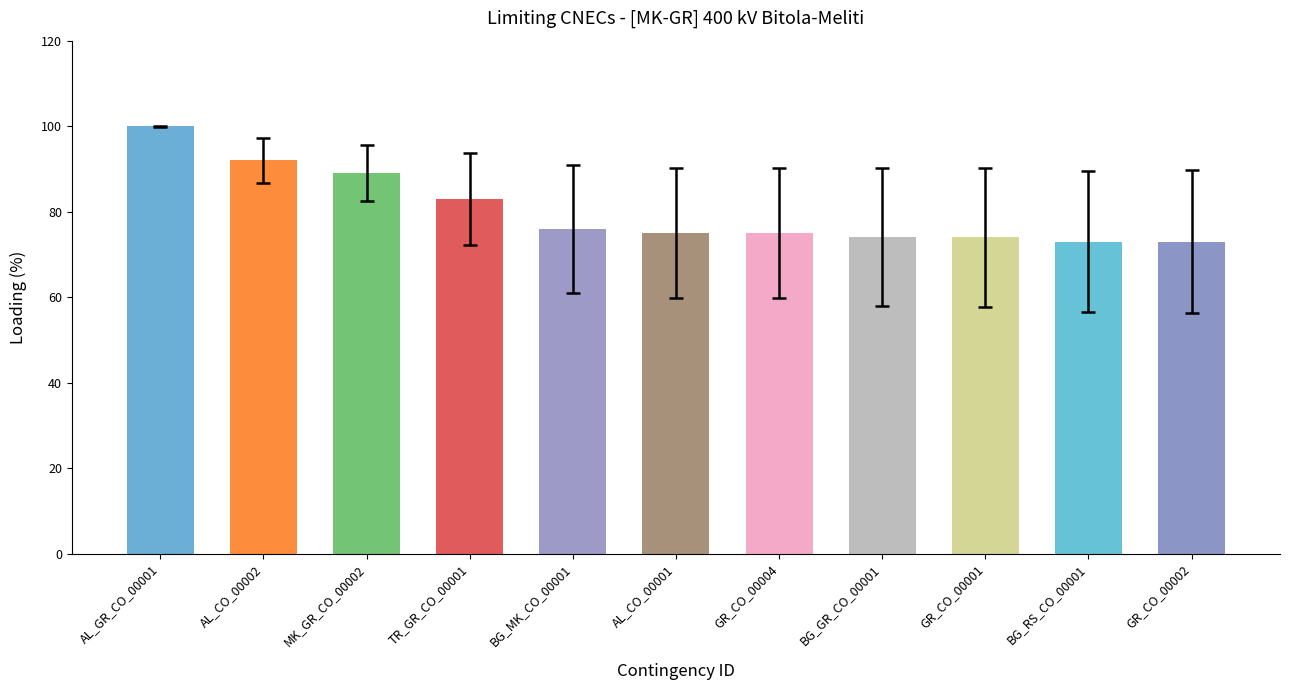

What is the maximum value shown in the chart?

100